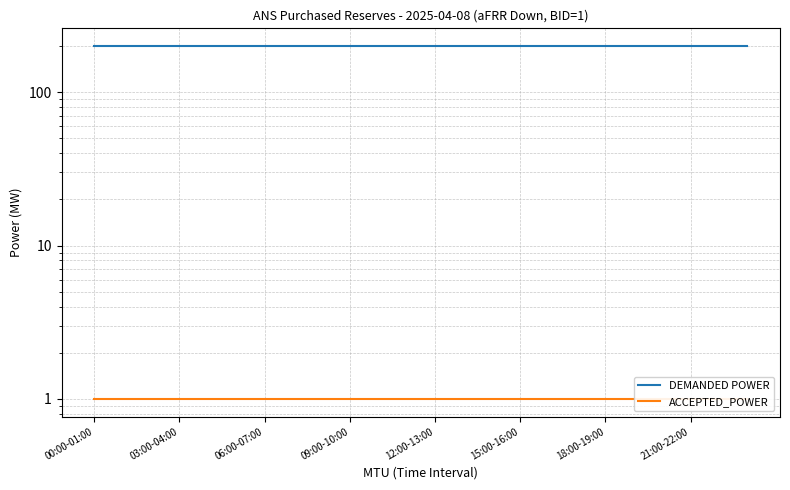

True or false: ACCEPTED_POWER has a value of 1 at 23.

True